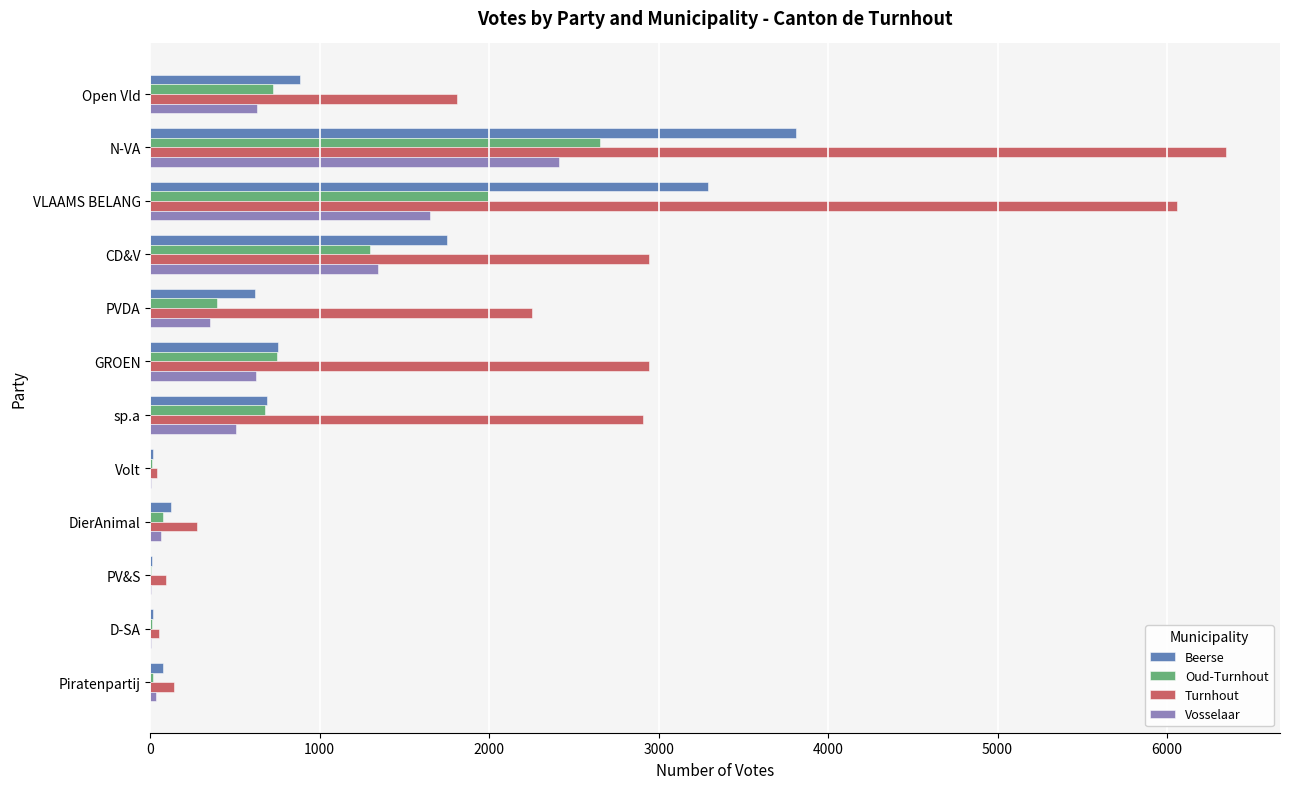

The value of Vosselaar at CD&V is 1943. True or false?

False